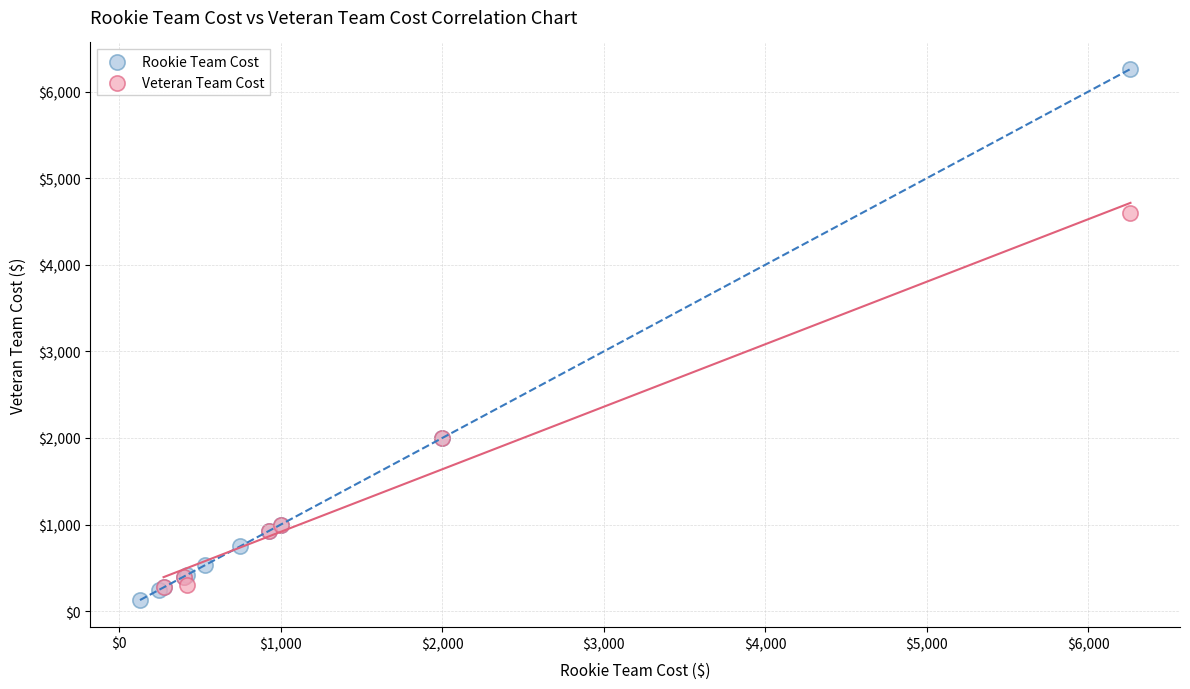

Which series has the largest Y range (max minus min)?

Rookie Team Cost